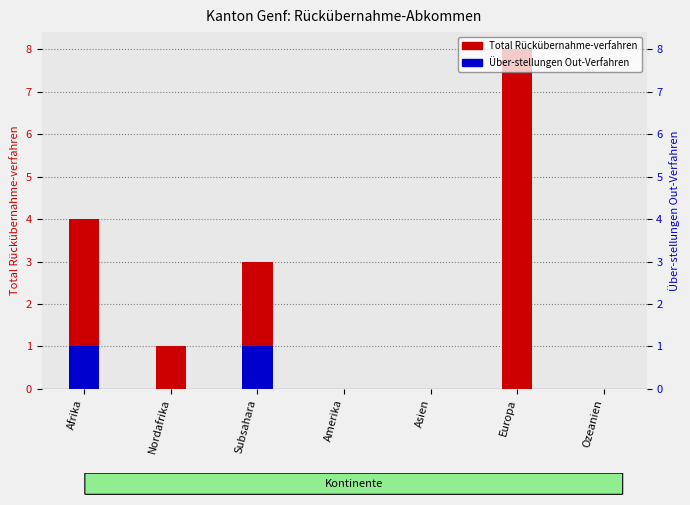

What is the value of the Total Rückübernahme-verfahren bar at the 6th from the left?

8